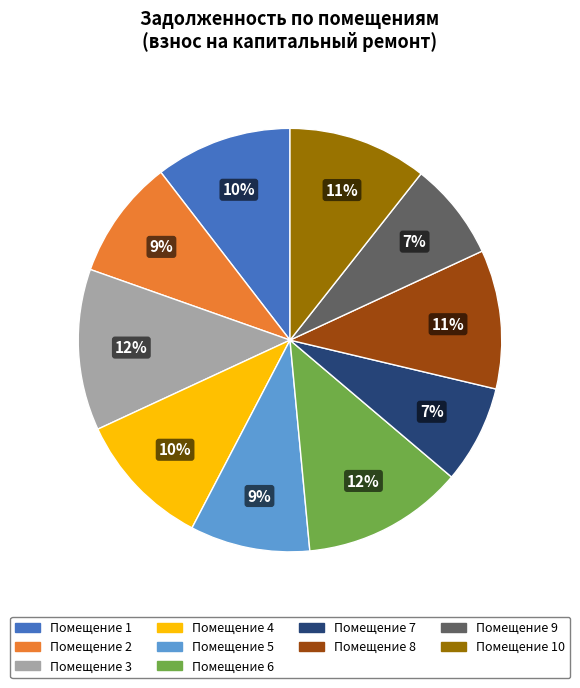

To the nearest percent, what is the difference between the largest and smallest slice percentages?

5%